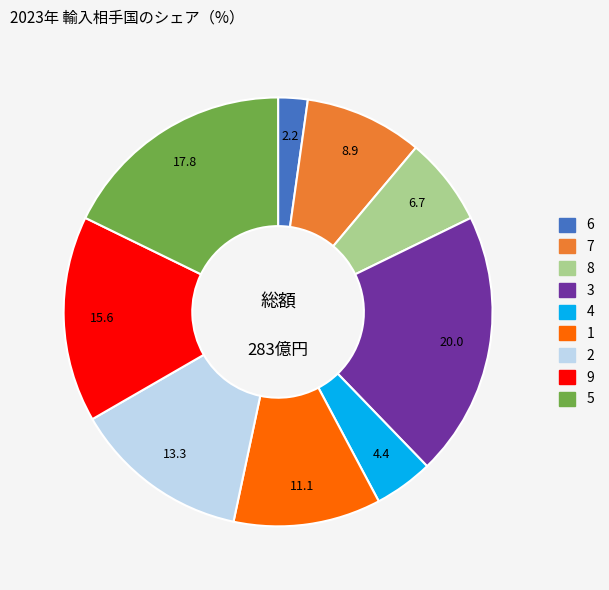

True or false: 1 accounts for 18% of the total.

False